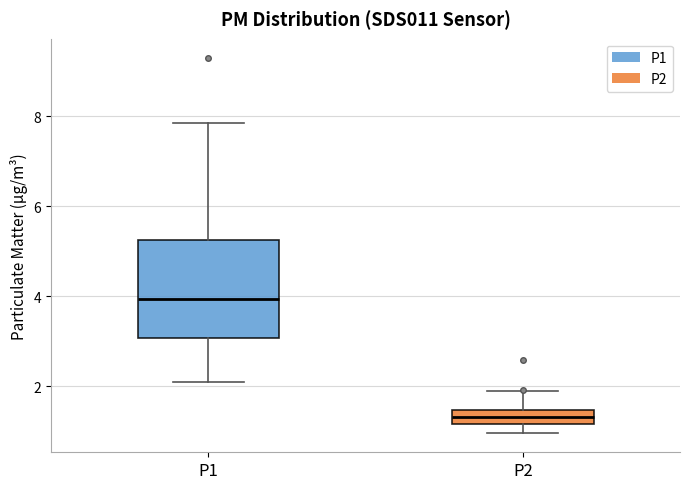

Which box has the lowest median line?

P2